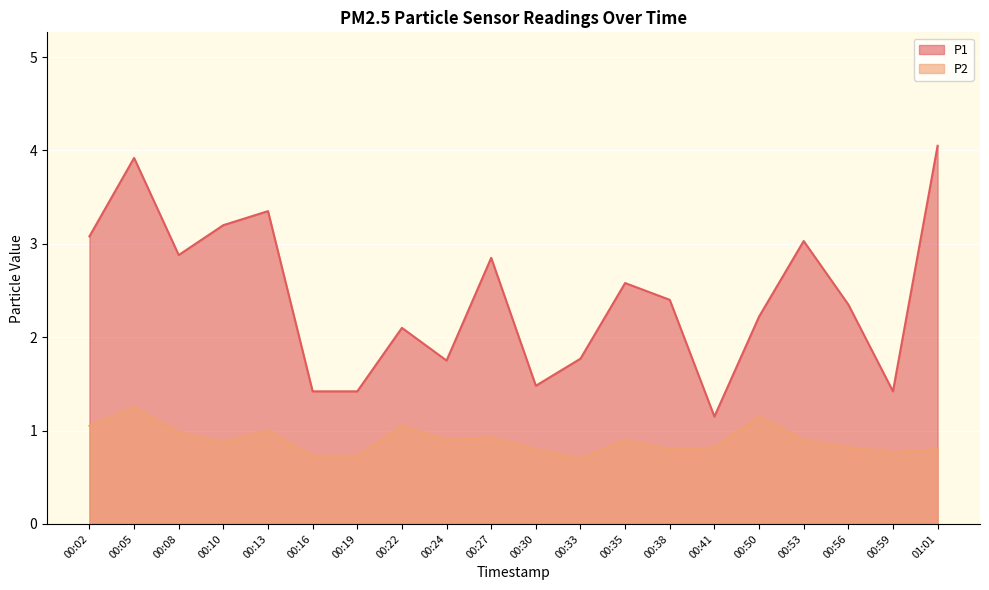

At 00:16, list the series in order from smallest to largest.

P2, P1